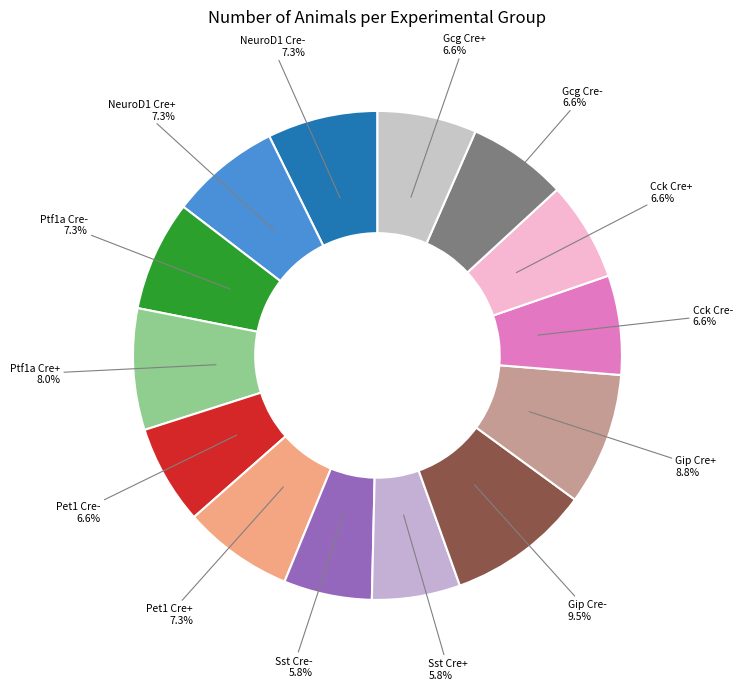

To the nearest percent, what is the average slice percentage?

7%